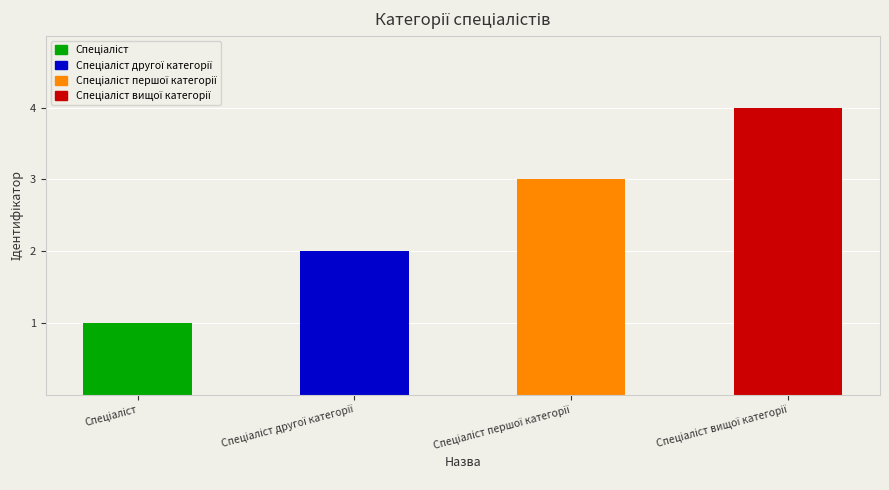

What is the difference between the maximum and minimum values?

3